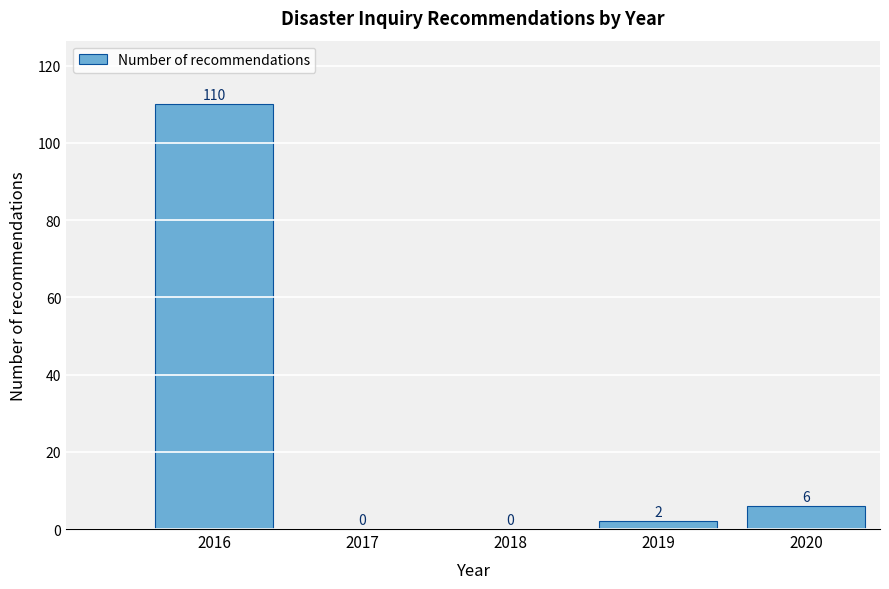

Reading right to left, list all the values displayed in this chart.

2020=6	2019=2	2018=0	2017=0	2016=110